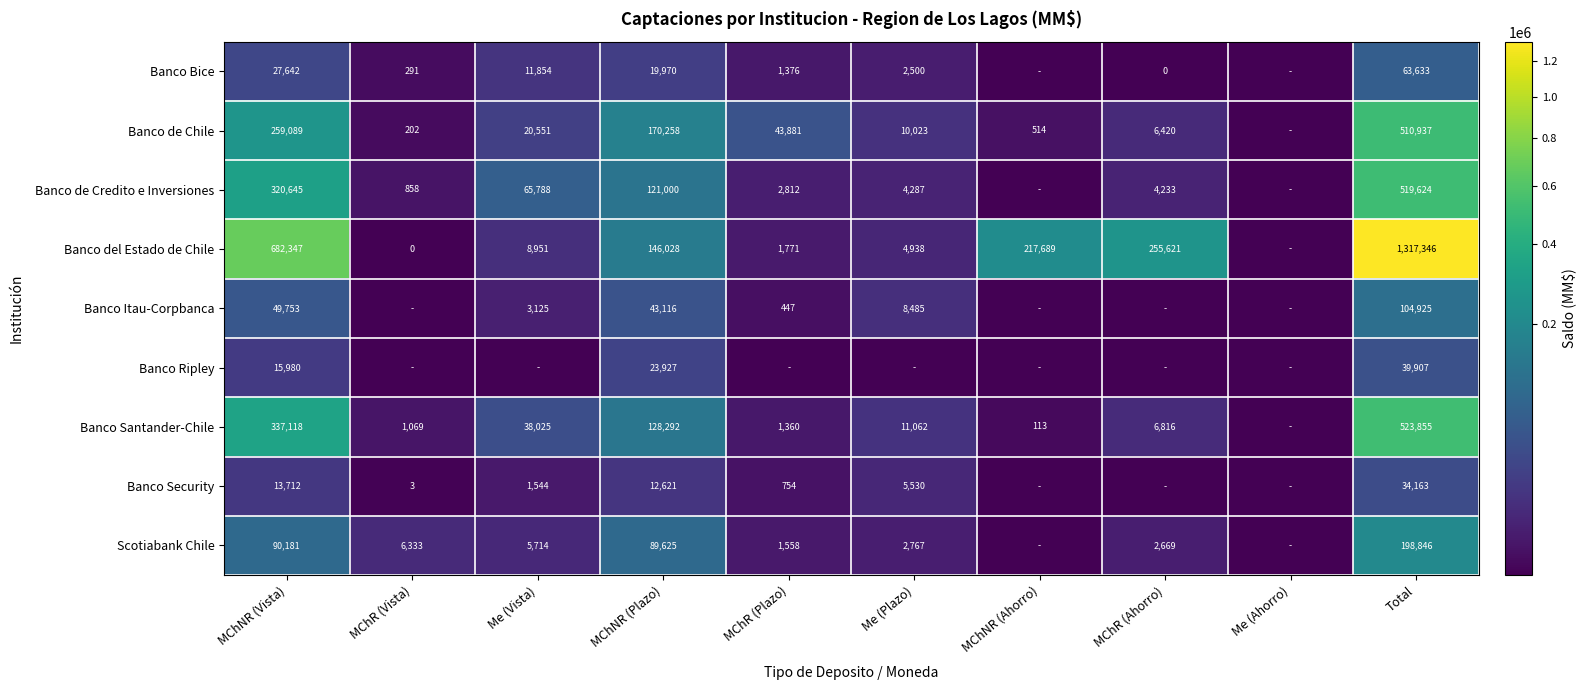

Rank the series at Total from highest to lowest value.

Banco del Estado de Chile, Banco Santander-Chile, Banco de Credito e Inversiones, Banco de Chile, Scotiabank Chile, Banco Itau-Corpbanca, Banco Bice, Banco Ripley, Banco Security